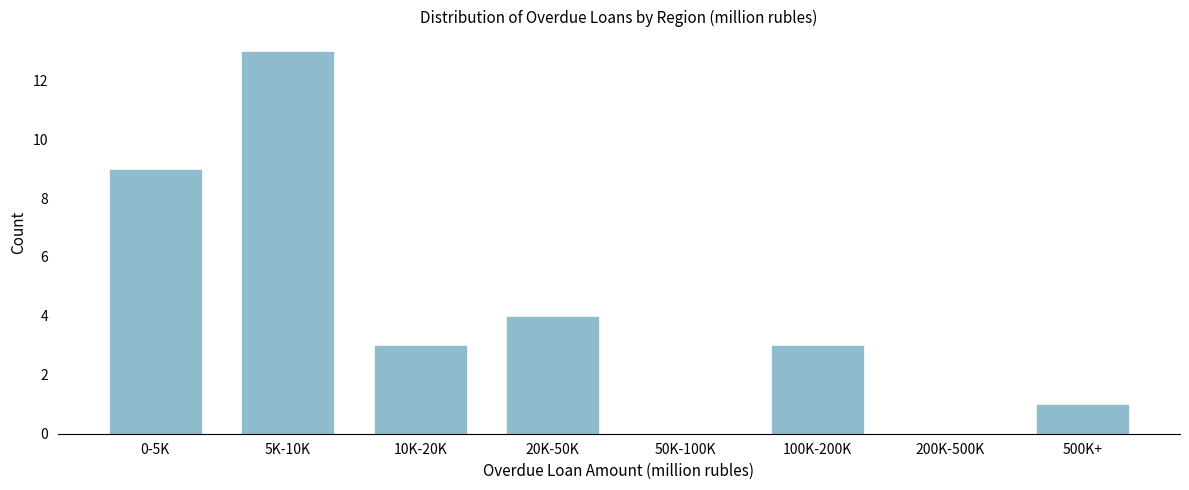

Reading left to right, list all the values displayed in this chart.

0-5K=9	5K-10K=13	10K-20K=3	20K-50K=4	50K-100K=0	100K-200K=3	200K-500K=0	500K+=1